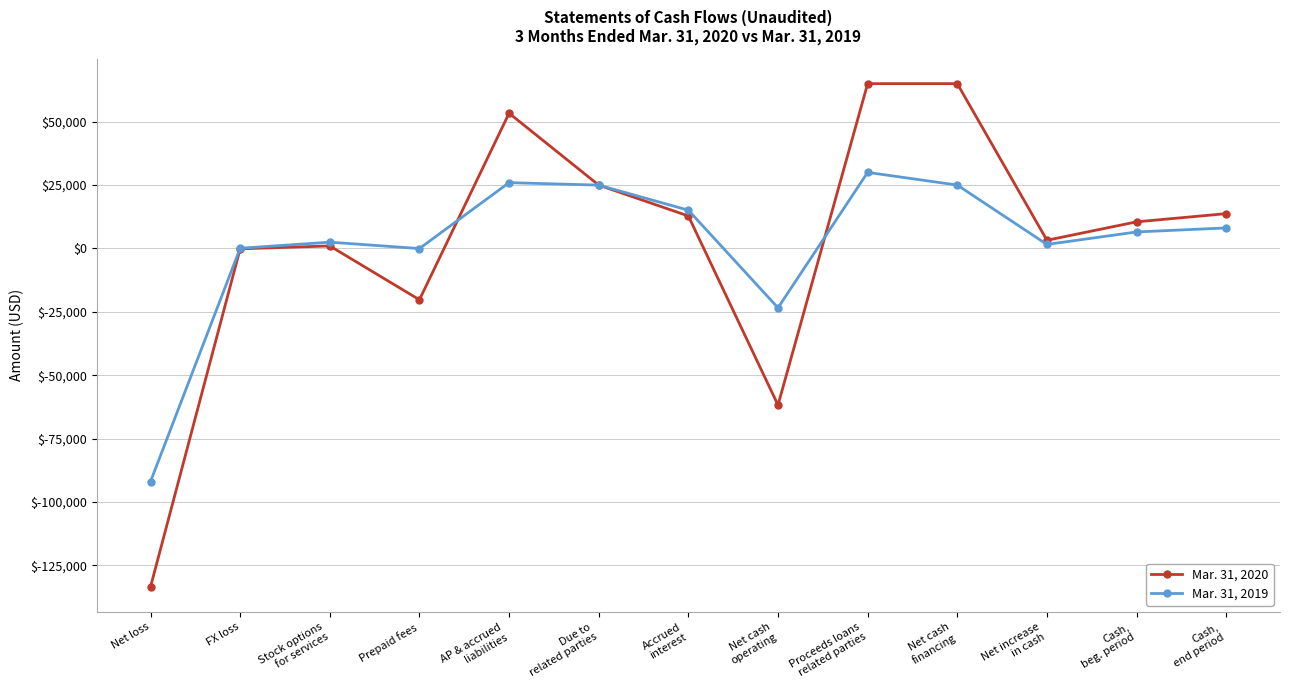

List the series in order of their overall mean, highest first.

Mar. 31, 2020, Mar. 31, 2019